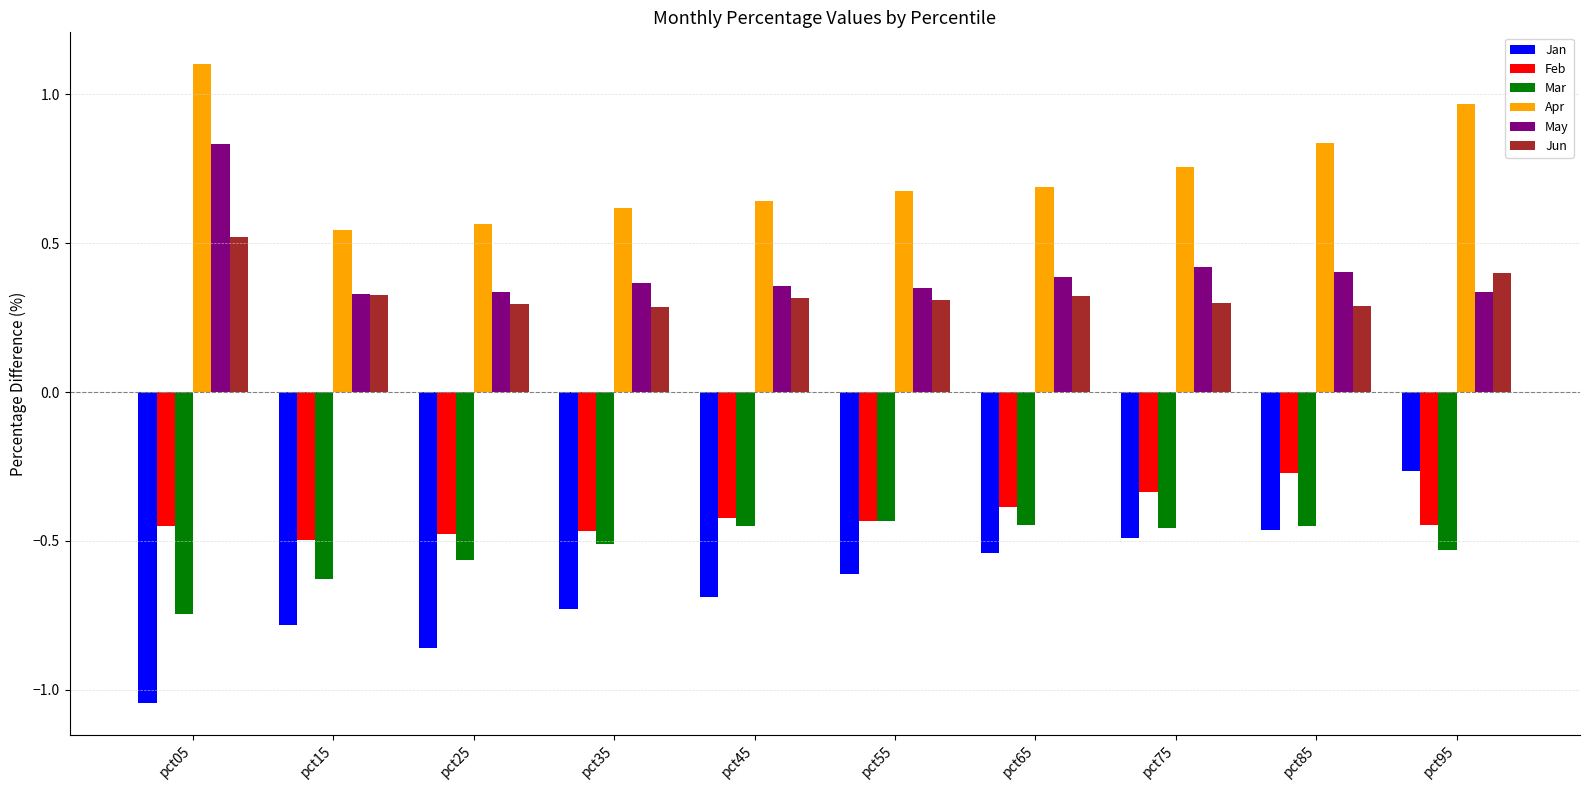

What is the sum of all Apr values?

7.4